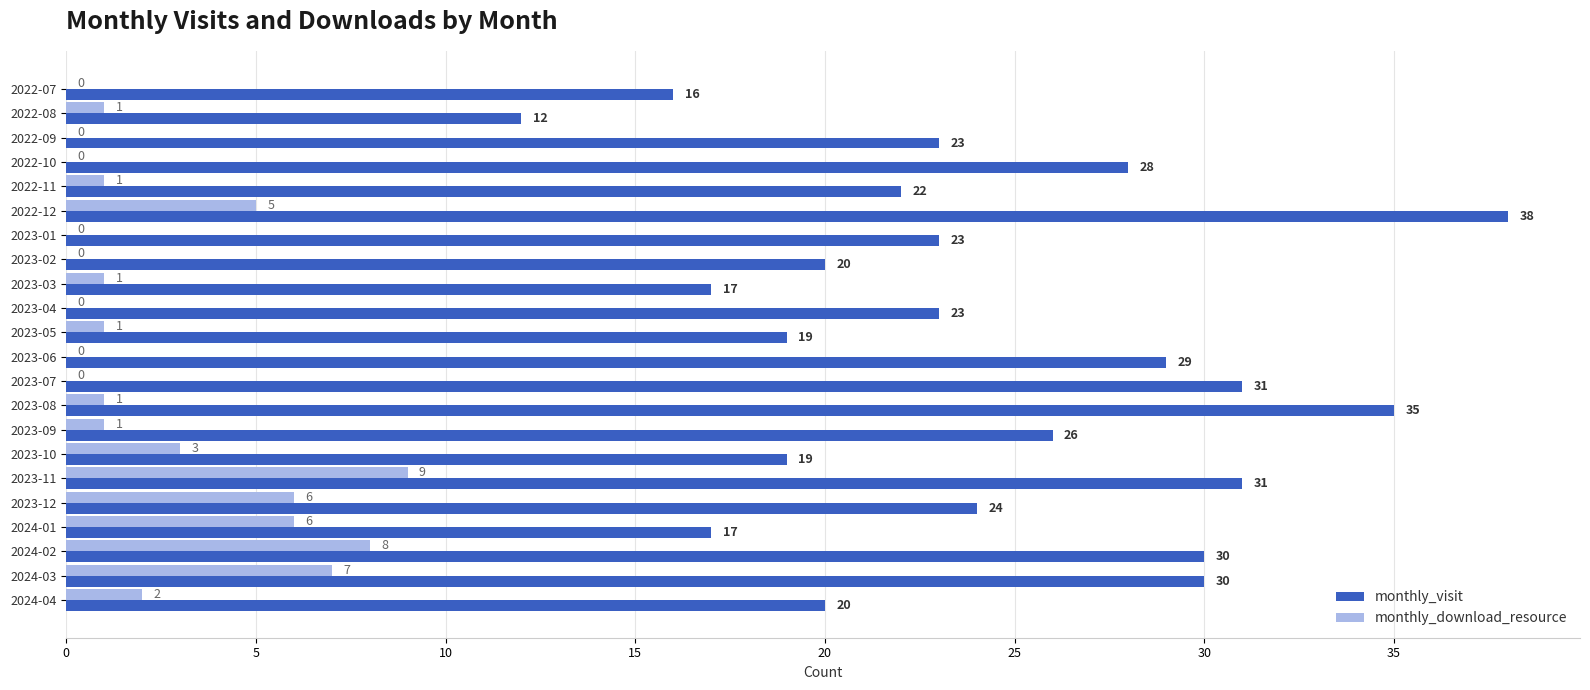

The value of monthly_download_resource at 2023-10 is 5. True or false?

False